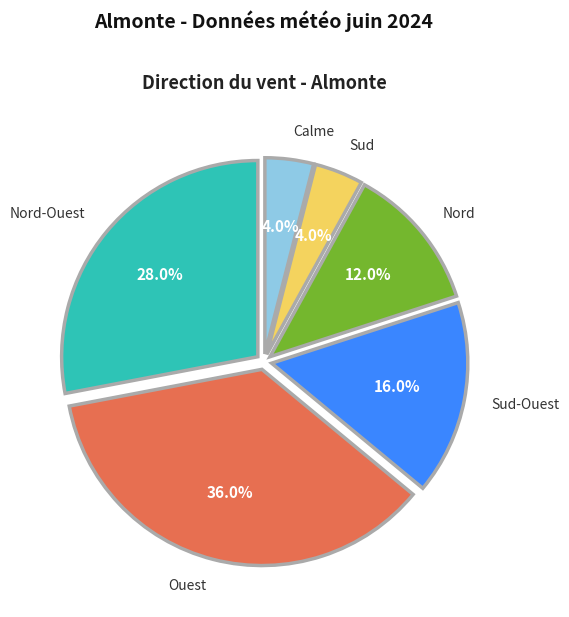

Is there any slice that represents more than half of the pie?

No